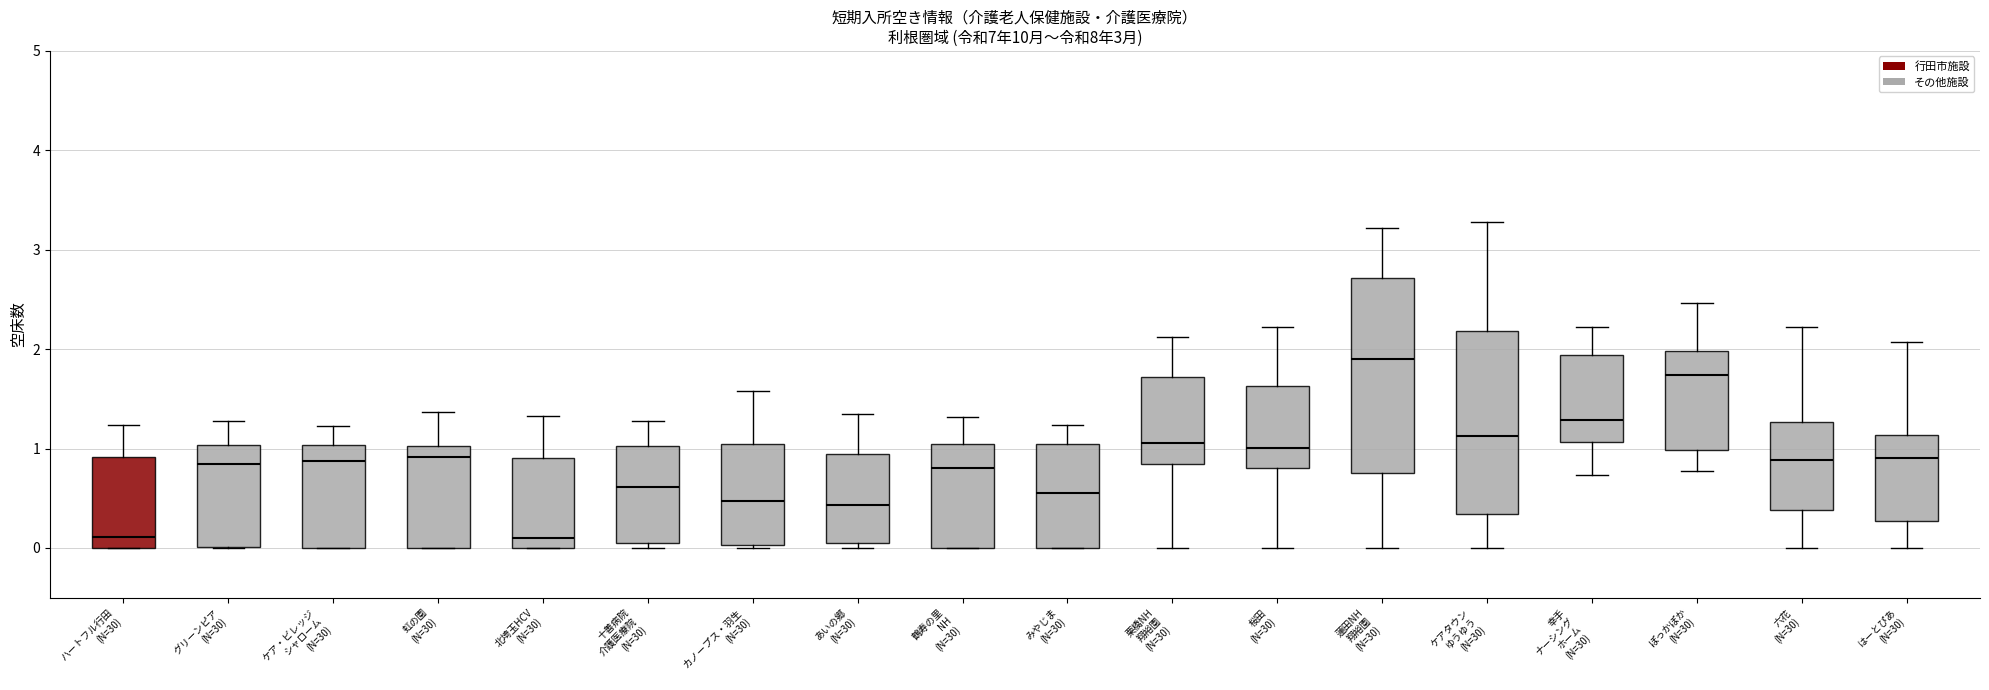

Reading left to right, read every box against the y-axis: the position of its median line, the range the box covers, and the ends of its whiskers. The values are not printed on the chart, so give them approximately, as read against the axis.

ハートフル行田 (N=30): median 0.1, box 0.0 to 0.9, whiskers 0.0 to 1.2
グリーンピア (N=30): median 0.8, box 0.0 to 1.0, whiskers 0.0 to 1.3
ケア・ビレッジ シャローム (N=30): median 0.9, box 0.0 to 1.0, whiskers 0.0 to 1.2
虹の園 (N=30): median 0.9, box 0.0 to 1.0, whiskers 0.0 to 1.4
北埼玉HCV (N=30): median 0.1, box 0.0 to 0.9, whiskers 0.0 to 1.3
十善病院 介護医療院 (N=30): median 0.6, box 0.1 to 1.0, whiskers 0.0 to 1.3
カノープス・羽生 (N=30): median 0.5, box 0.0 to 1.0, whiskers 0.0 to 1.6
あいの郷 (N=30): median 0.4, box 0.0 to 0.9, whiskers 0.0 (just below the box's lower edge) to 1.3
鶴寿の里 NH (N=30): median 0.8, box 0.0 to 1.1, whiskers 0.0 to 1.3
みやじま (N=30): median 0.6, box 0.0 to 1.1, whiskers 0.0 to 1.2
栗橋NH 翔裕園 (N=30): median 1.1, box 0.8 to 1.7, whiskers 0.0 to 2.1
桜田 (N=30): median 1.0, box 0.8 to 1.6, whiskers 0.0 to 2.2
蓮田NH 翔裕園 (N=30): median 1.9, box 0.8 to 2.7, whiskers 0.0 to 3.2
ケアタウン ゆうゆう (N=30): median 1.1, box 0.3 to 2.2, whiskers 0.0 to 3.3
幸手 ナーシング ホーム (N=30): median 1.3, box 1.1 to 1.9, whiskers 0.7 to 2.2
ぽっかぽか (N=30): median 1.7, box 1.0 to 2.0, whiskers 0.8 to 2.5
六花 (N=30): median 0.9, box 0.4 to 1.3, whiskers 0.0 to 2.2
はーとぴあ (N=30): median 0.9, box 0.3 to 1.1, whiskers 0.0 to 2.1